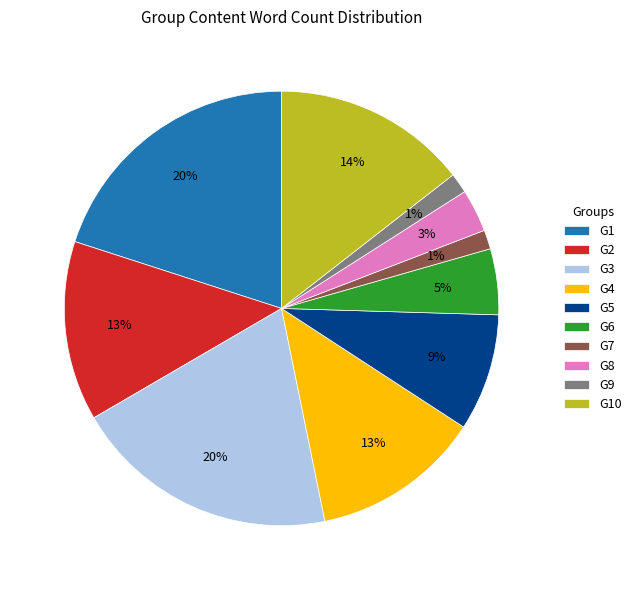

To the nearest percent, what is the combined percentage of G8 and G1?

23%